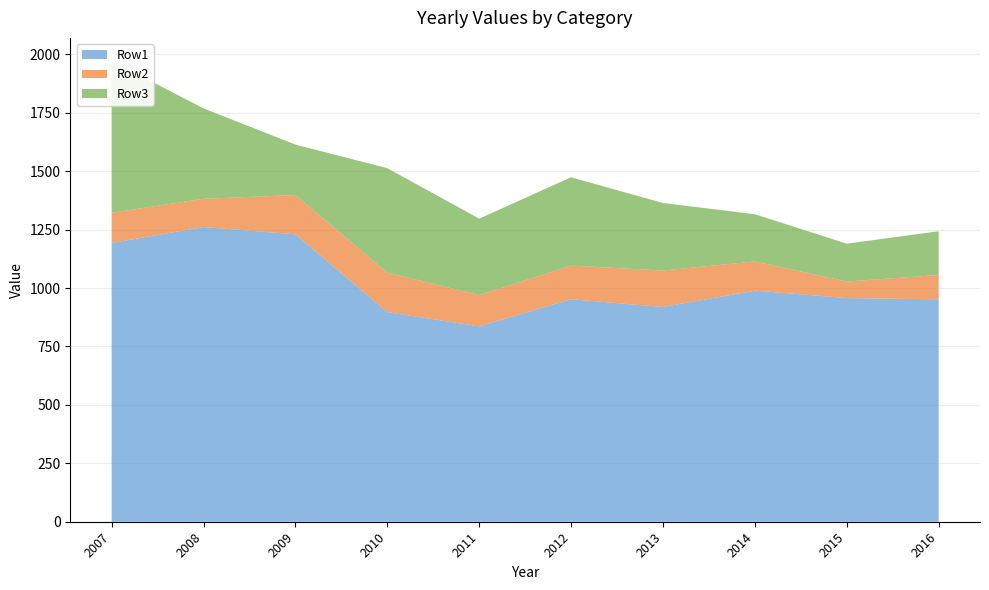

Reading right to left, list all the values displayed in this chart.

Row1: 952	957	989	919	952	836	897	1230	1261	1193
Row2: 104	71	125	156	144	134	169	168	121	129
Row3: 187	162	202	289	378	327	447	216	387	650